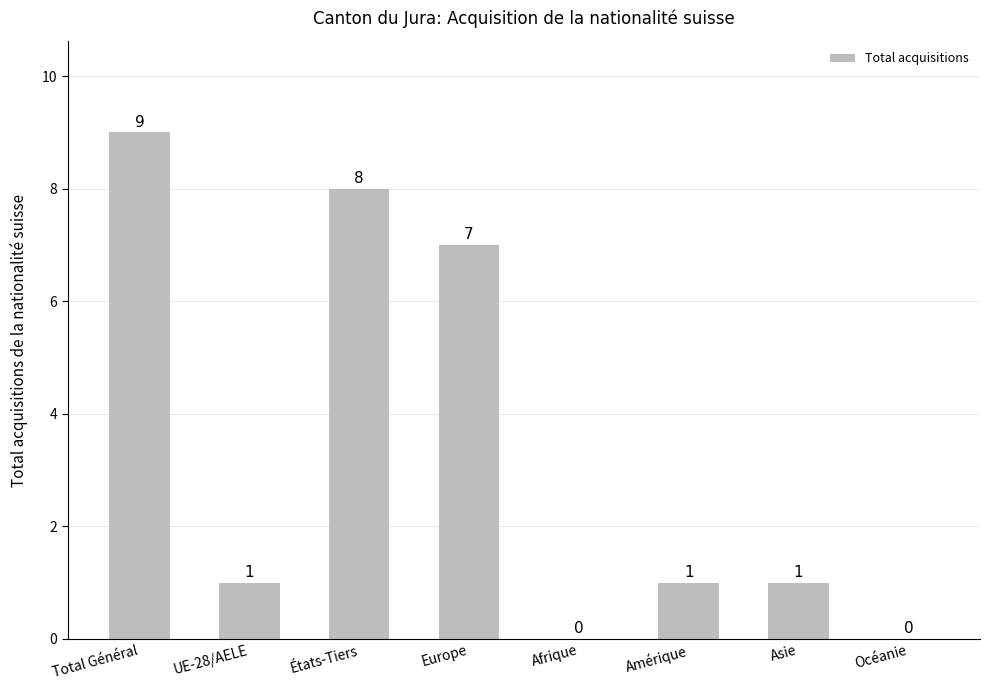

What is the greatest value displayed?

9